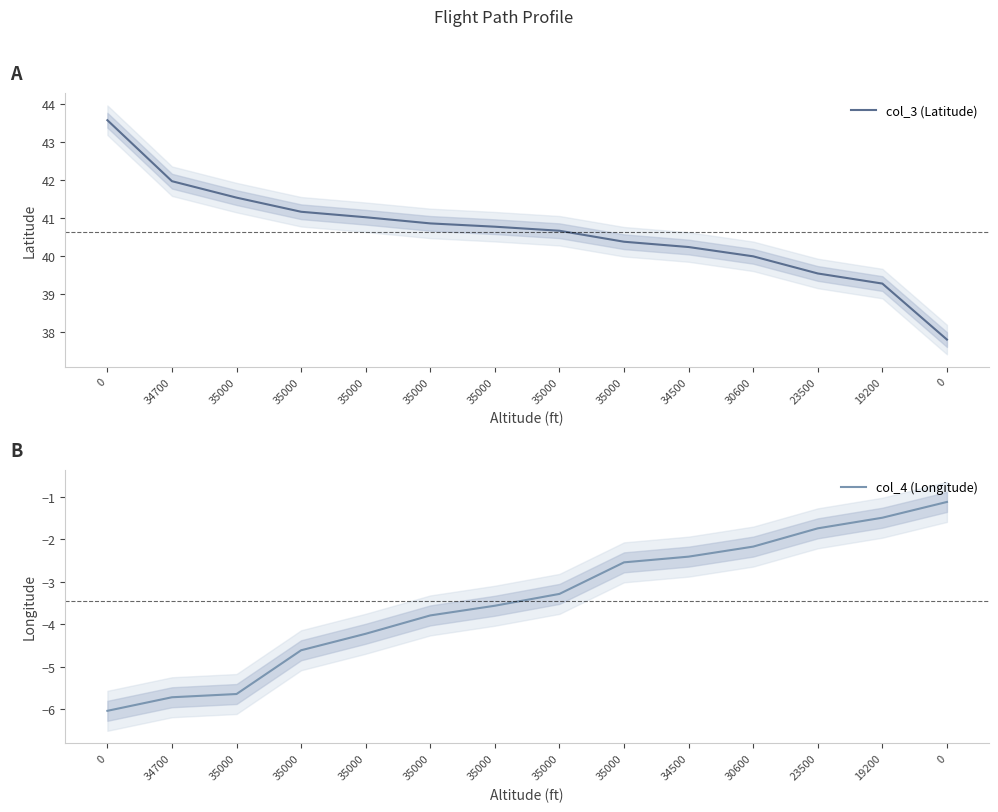

What is the sum of all col_3 (Latitude) values?

568.7